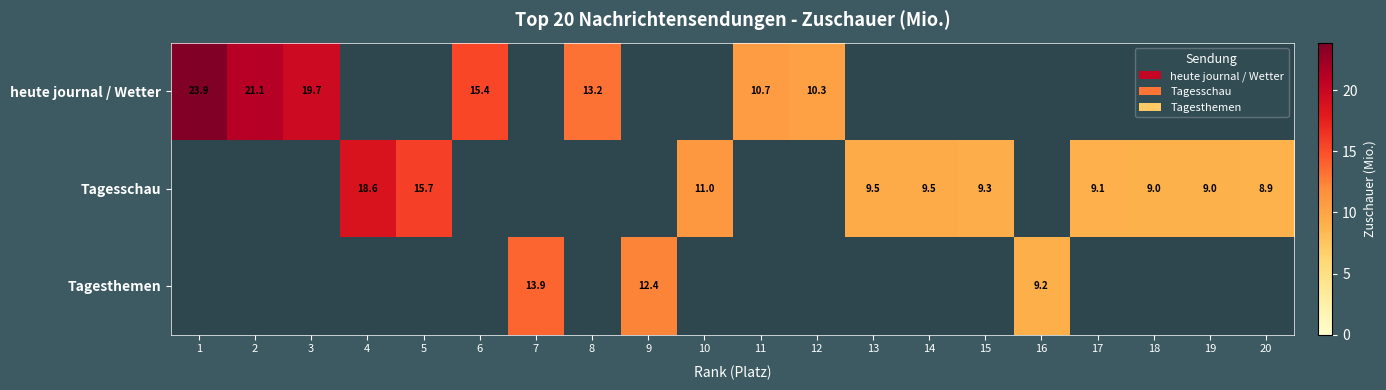

The value of Tagesschau at 15 is 13.4. True or false?

False